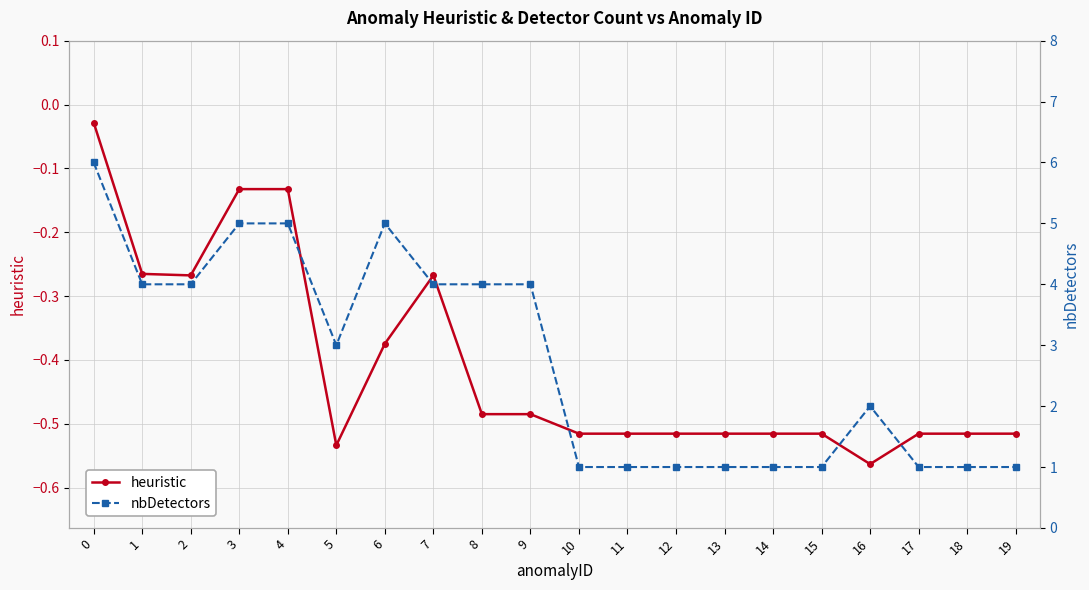

What is the difference between the maximum and minimum values in the nbDetectors series?

5.0